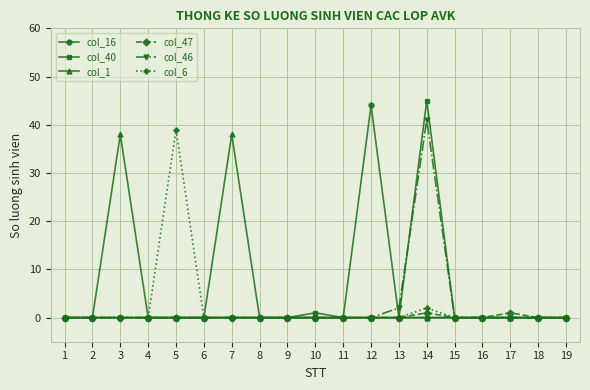

Reading left to right, extract all data points from this chart.

col_16: 1=0	2=0	3=0	4=0	5=0	6=0	7=0	8=0	9=0	10=0	11=0	12=44	13=0	14=0	15=0	16=0	17=0	18=0	19=0
col_40: 1=0	2=0	3=0	4=0	5=0	6=0	7=0	8=0	9=0	10=1	11=0	12=0	13=0	14=45	15=0	16=0	17=0	18=0	19=0
col_1: 1=0	2=0	3=38	4=0	5=0	6=0	7=38	8=0	9=0	10=0	11=0	12=0	13=0	14=0	15=0	16=0	17=0	18=0	19=0
col_47: 1=0	2=0	3=0	4=0	5=0	6=0	7=0	8=0	9=0	10=0	11=0	12=0	13=0	14=1	15=0	16=0	17=1	18=0	19=0
col_46: 1=0	2=0	3=0	4=0	5=0	6=0	7=0	8=0	9=0	10=0	11=0	12=0	13=2	14=41	15=0	16=0	17=0	18=0	19=0
col_6: 1=0	2=0	3=0	4=0	5=39	6=0	7=0	8=0	9=0	10=0	11=0	12=0	13=0	14=2	15=0	16=0	17=0	18=0	19=0